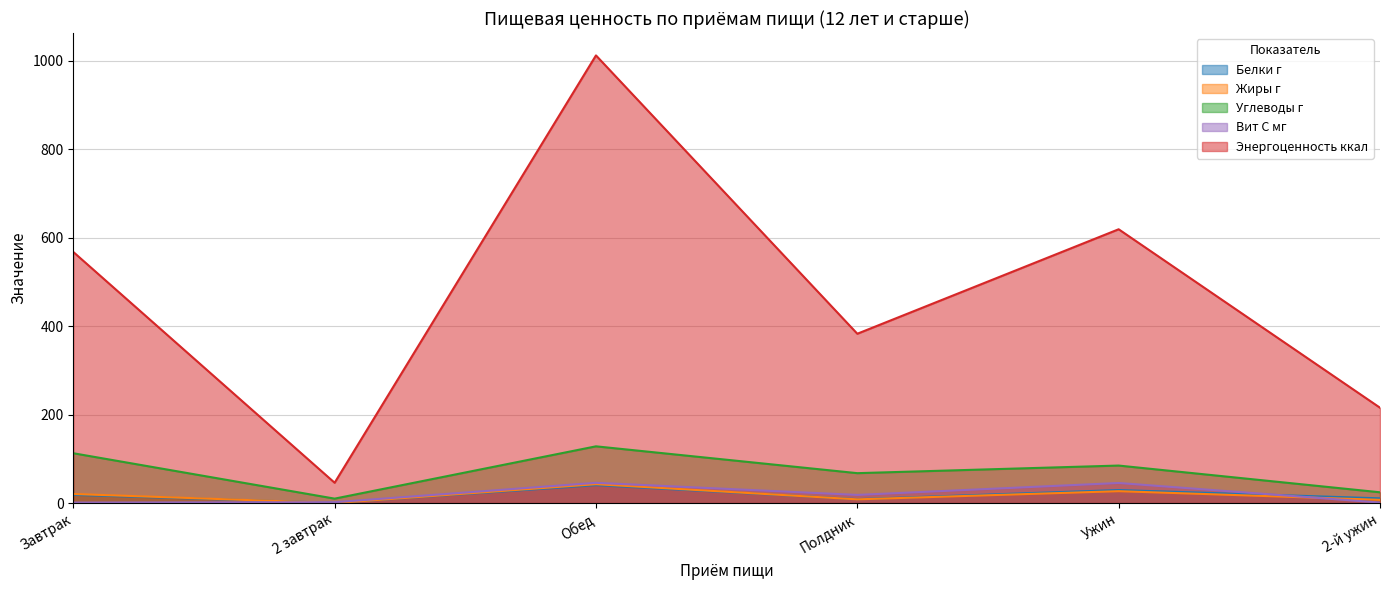

The value of Углеводы г at Обед is 128.4. True or false?

True